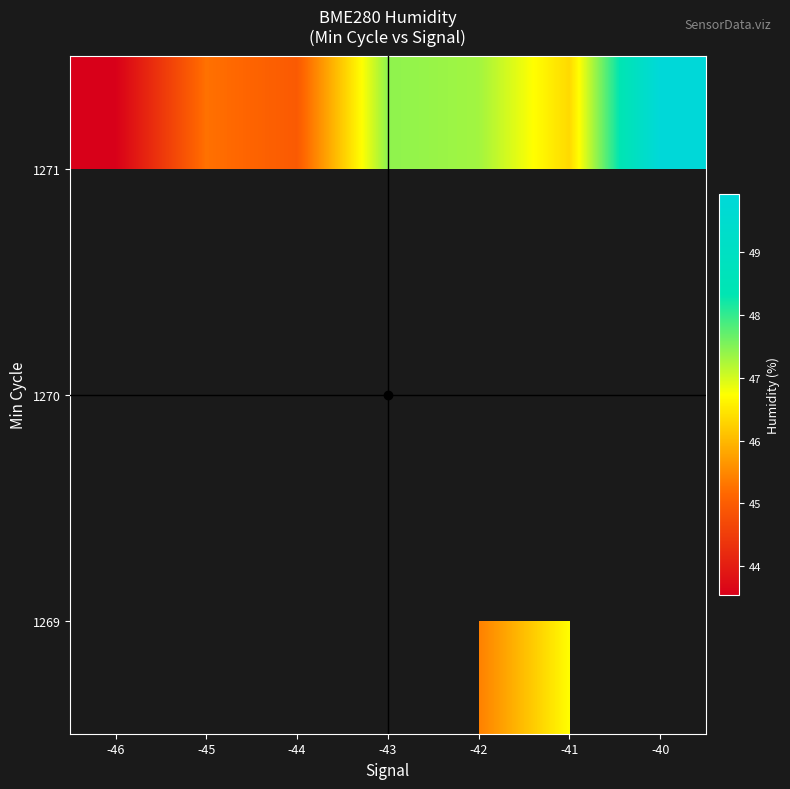

Which series has the largest total across all categories?

1271